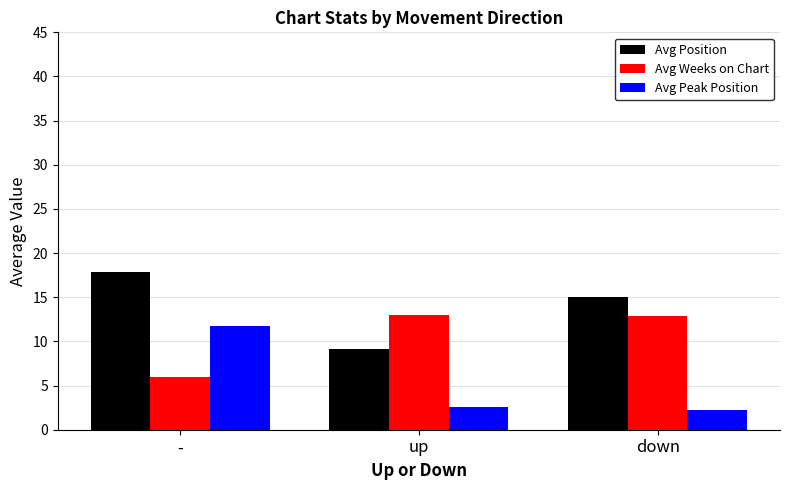

What position from the right is -?

3